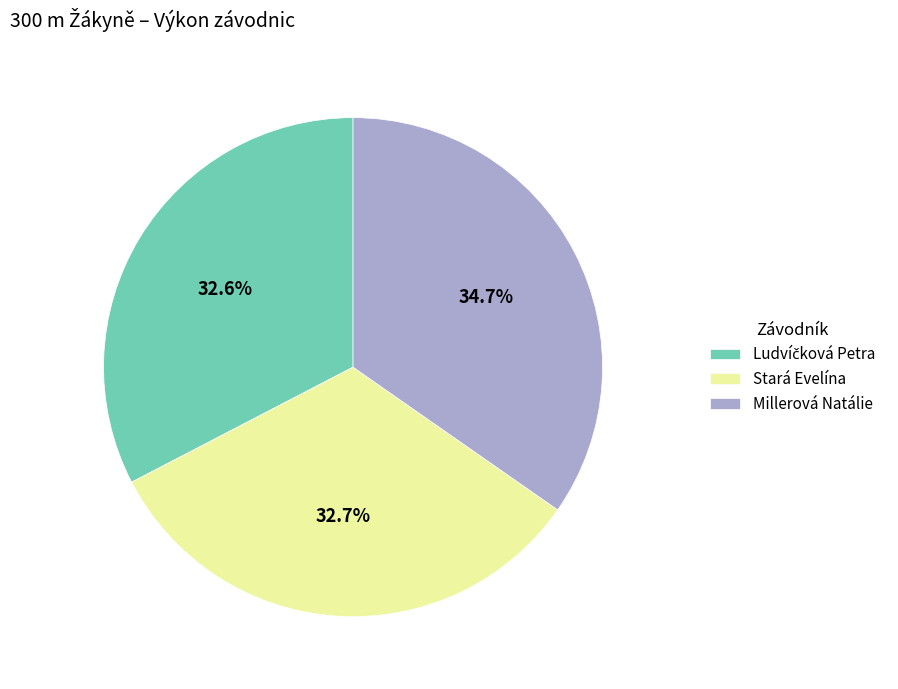

To the nearest percent, what percentage of the pie is Stará Evelína?

33%